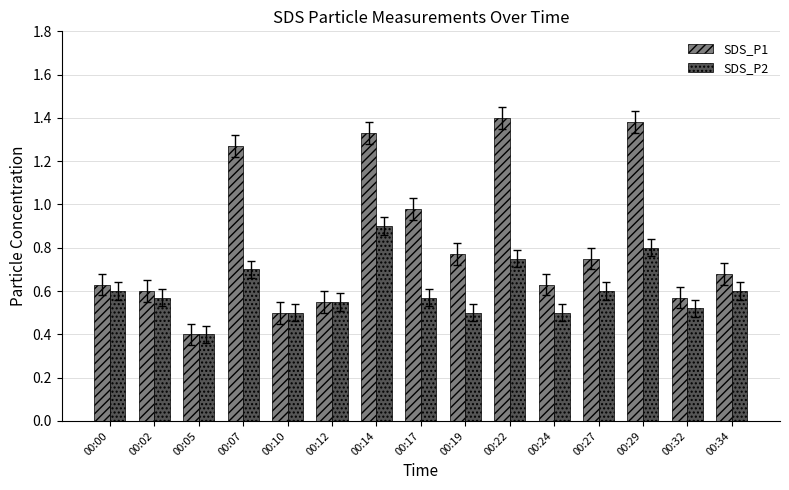

At how many categories does at least one series exceed 0?

15